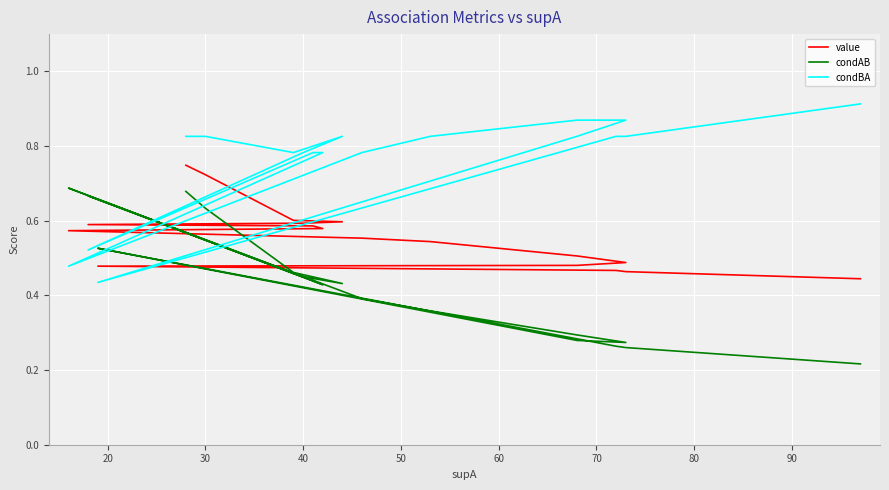

Which series has the largest total across all categories?

condBA